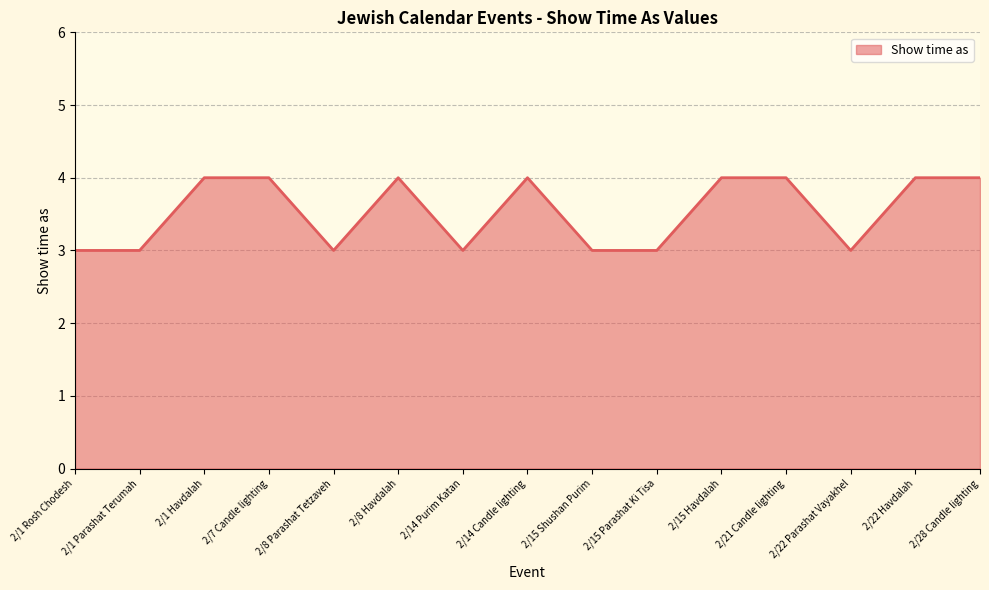

True or false: the data shows 3 at 2/8 Parashat Tetzaveh.

True